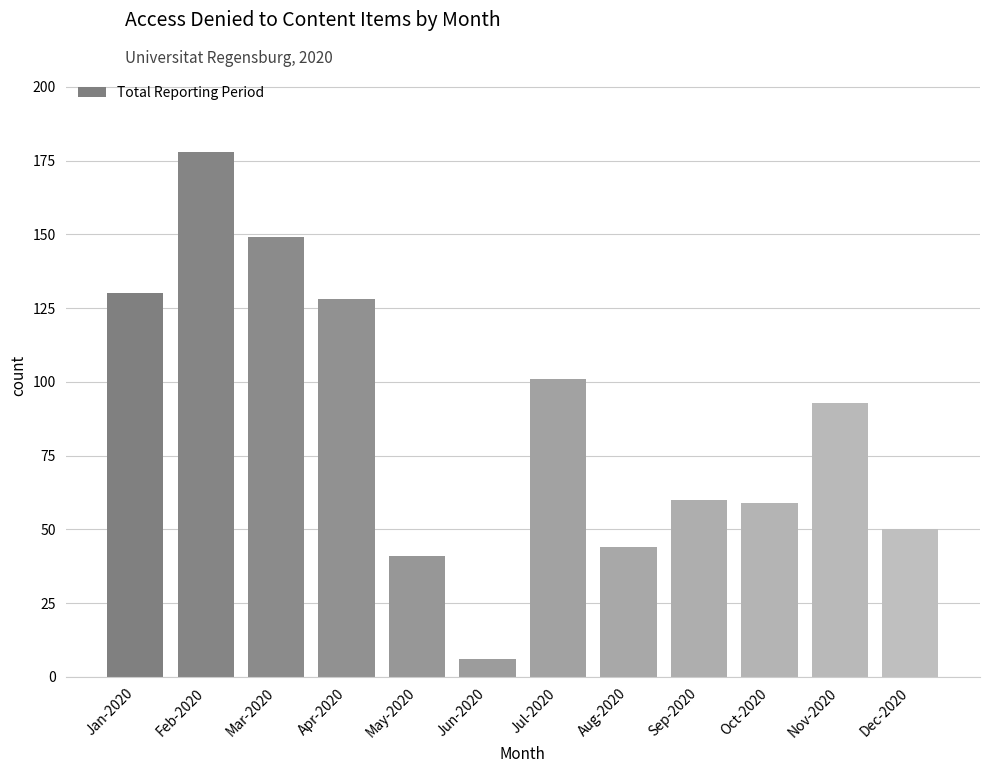

How many data points are less than 93?

6